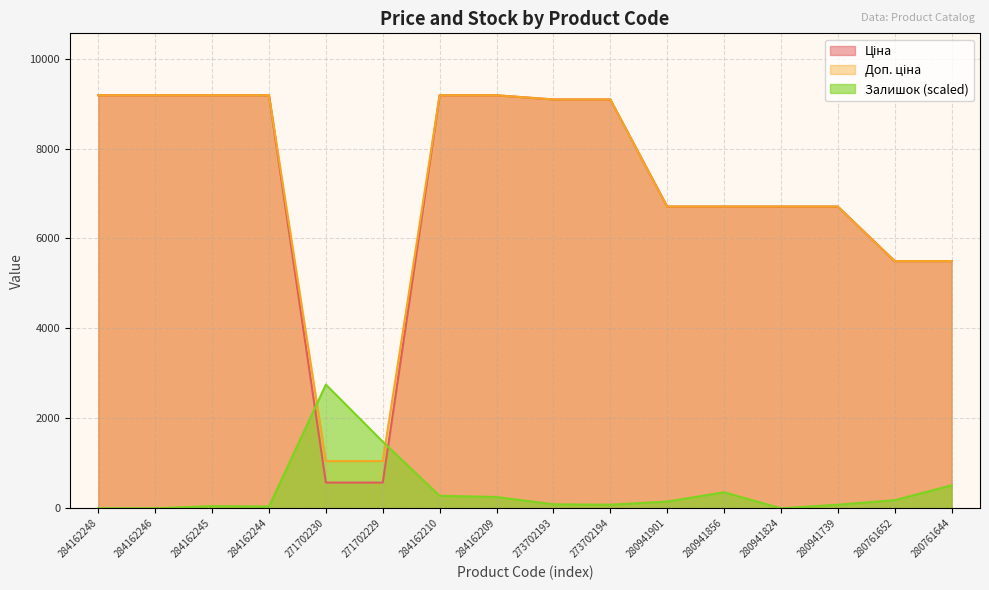

Does the chart display data point markers on the line(s)?

No